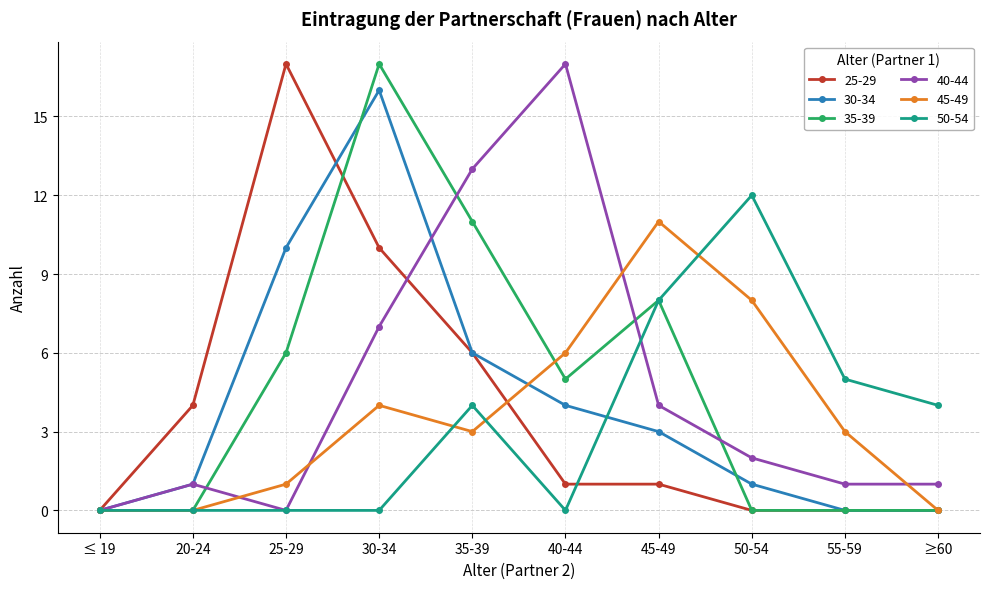

What is the maximum value shown in the chart?

17